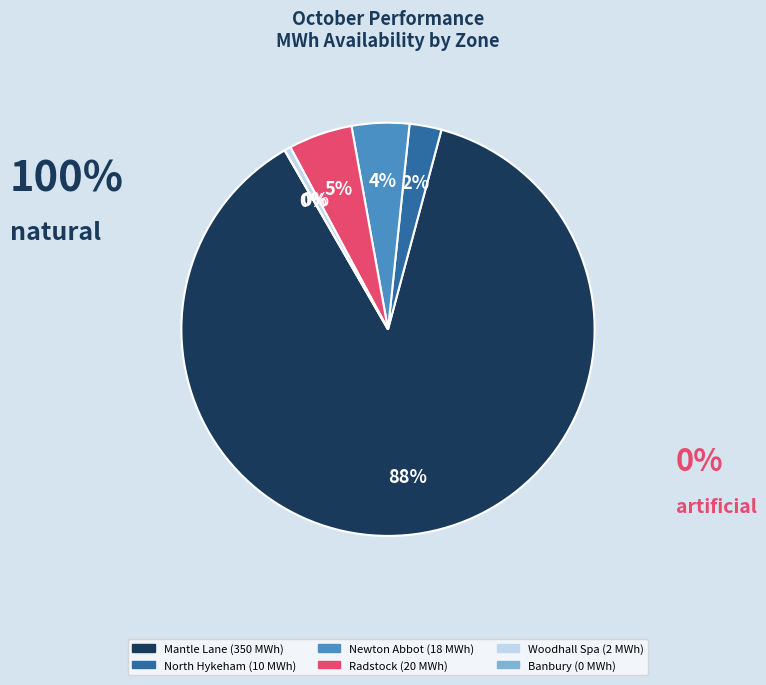

Which has a higher value, North Hykeham or Mantle Lane?

Mantle Lane